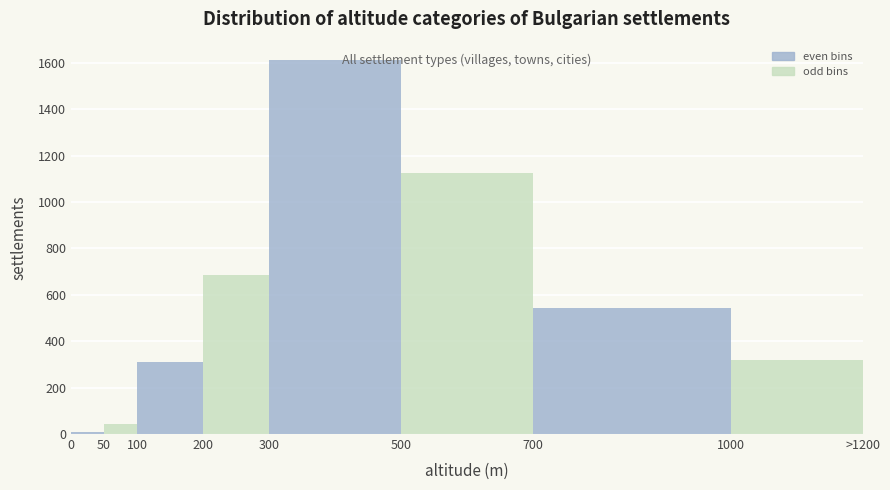

Reading left to right, extract all data points from this chart.

0=8	50=45	100=312	200=687	300=1610	500=1124	700=543	1000=321